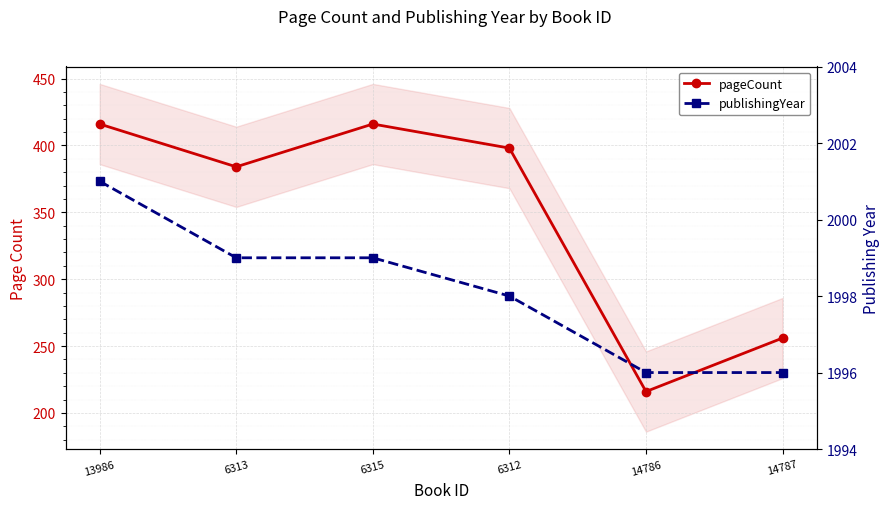

What is the smallest value displayed?

216